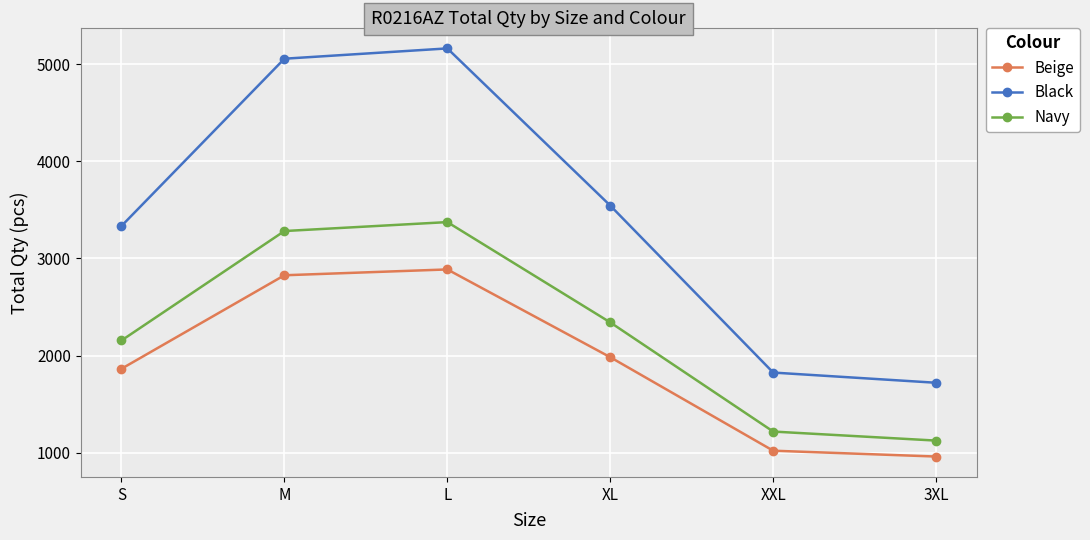

At which category is the sum across all series the highest?

L